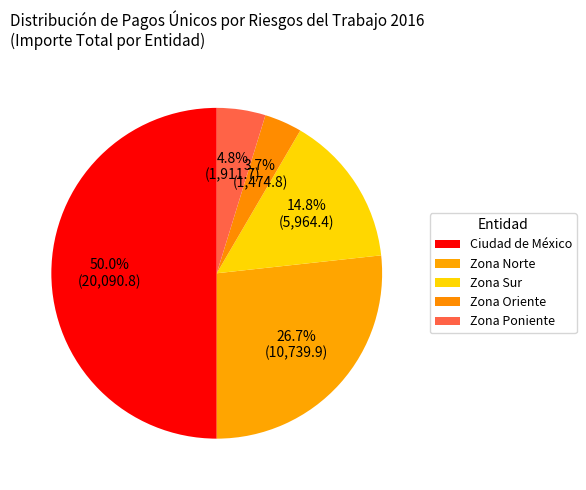

Rank the categories by value from lowest to highest.

Zona Oriente, Zona Poniente, Zona Sur, Zona Norte, Ciudad de México